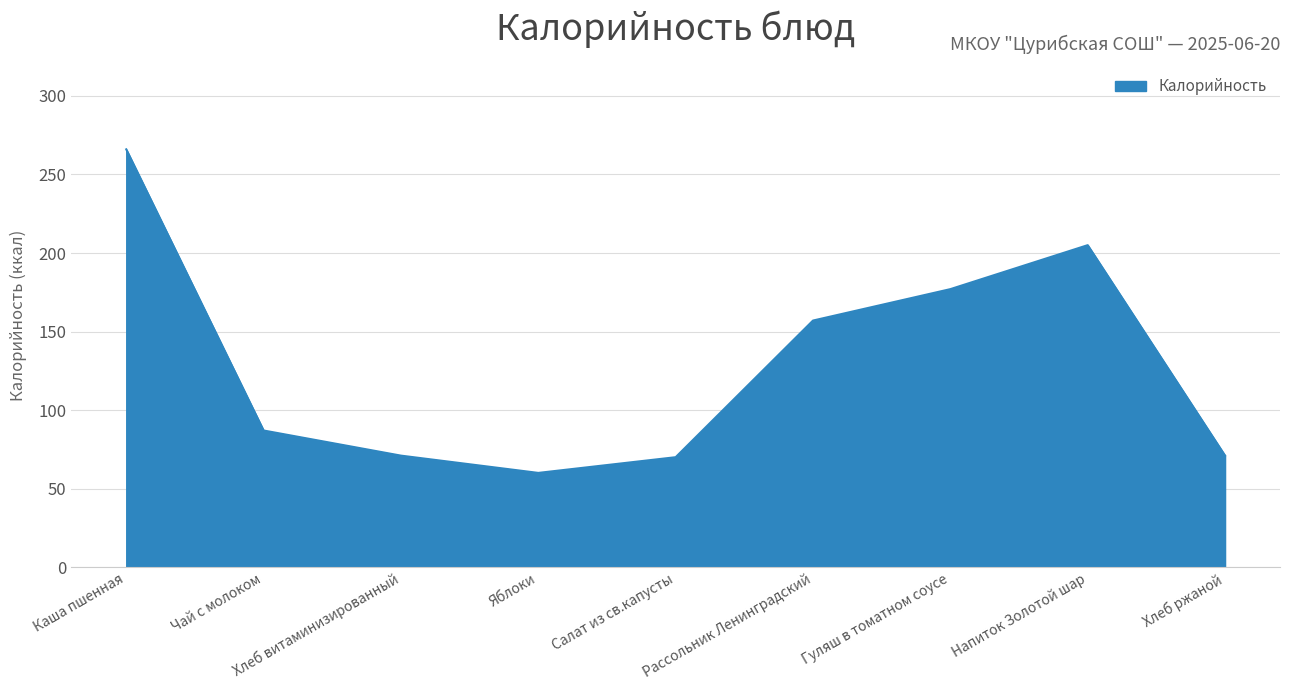

True or false: there are more than 2 points higher than both neighbors.

False